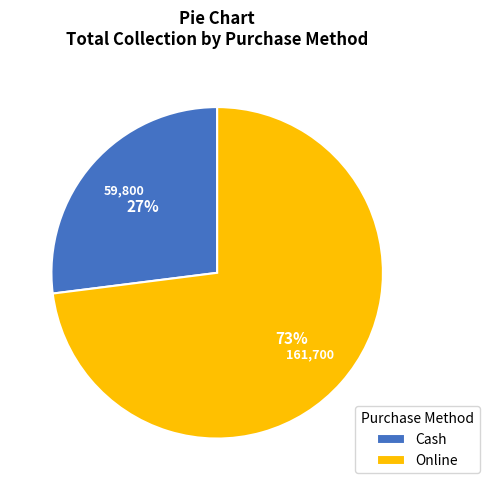

Is there a majority slice in this chart?

Yes